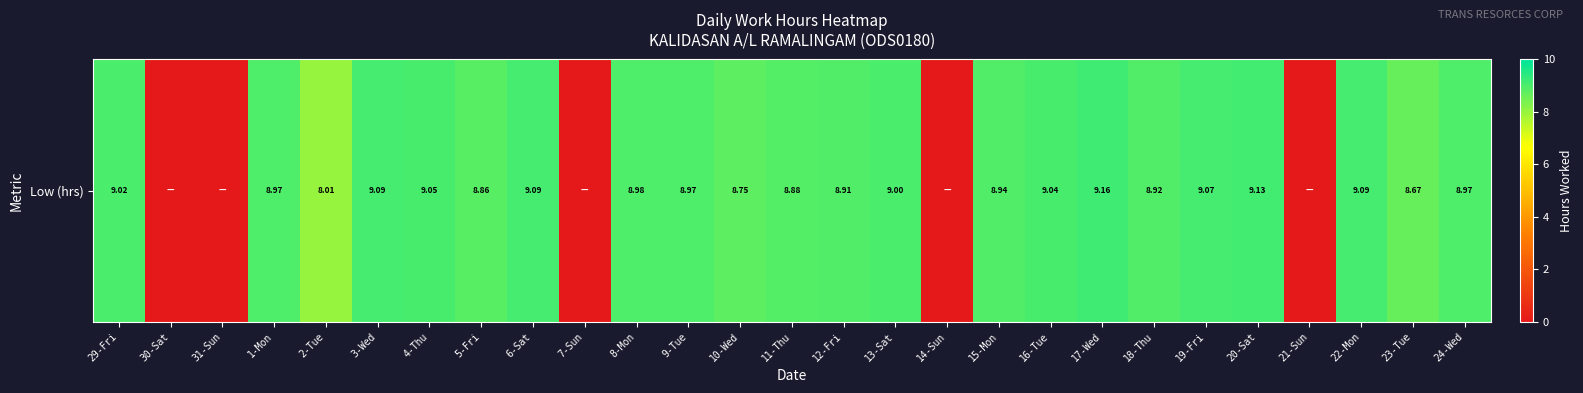

Which category has the lowest value across all series?

30-Sat